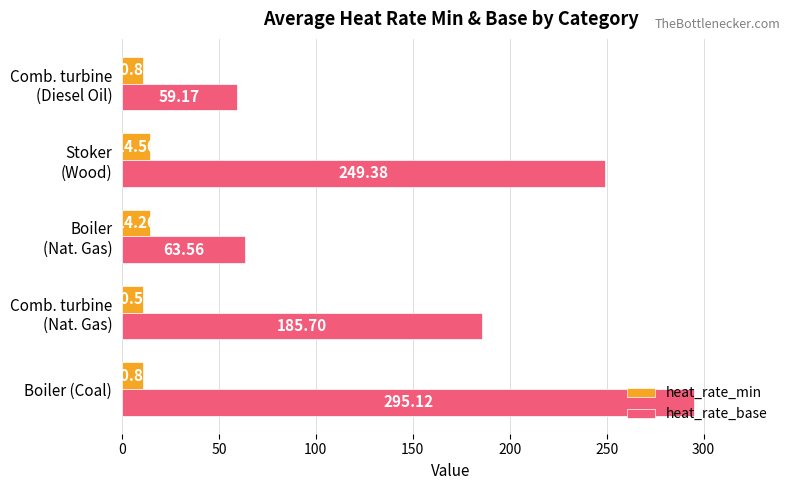

Which series has the largest range (max minus min)?

heat_rate_base